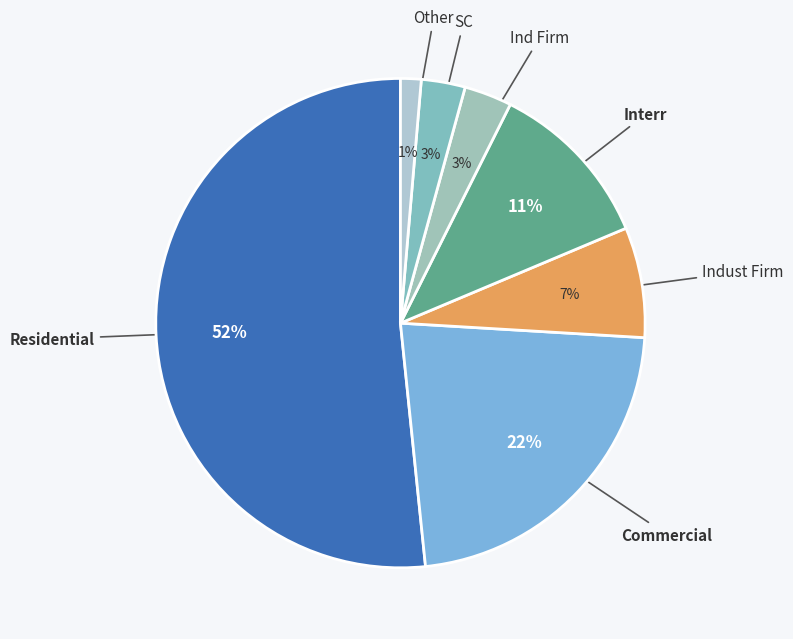

Is there a majority slice in this chart?

Yes